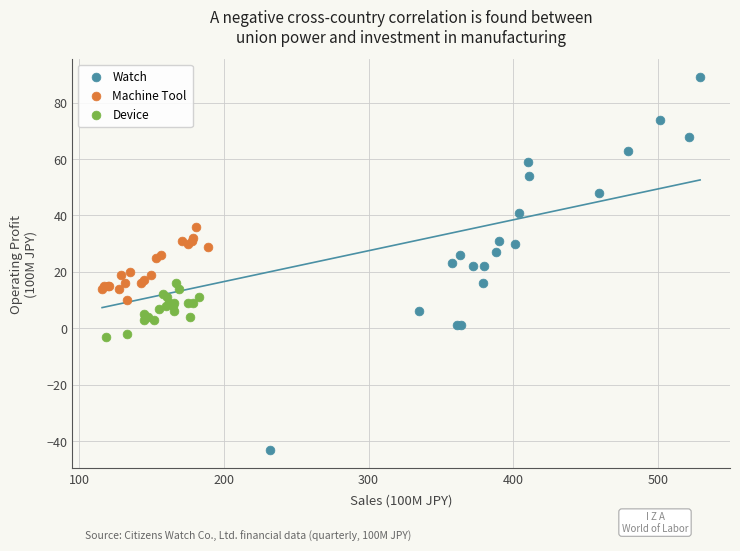

Which series reaches the maximum Y coordinate?

Watch